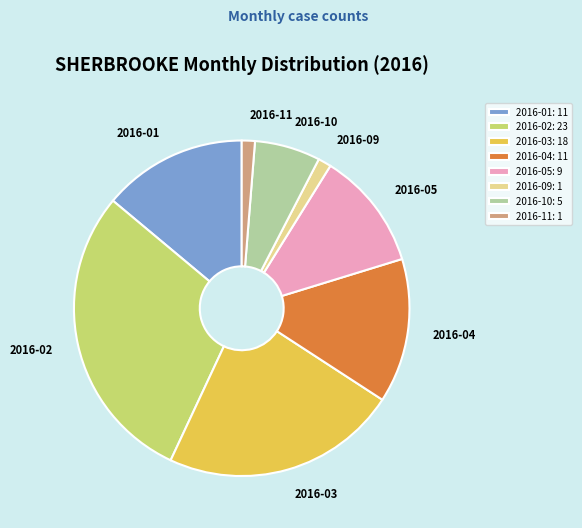

Combined, do 2016-09 and 2016-05 account for over 50%?

No